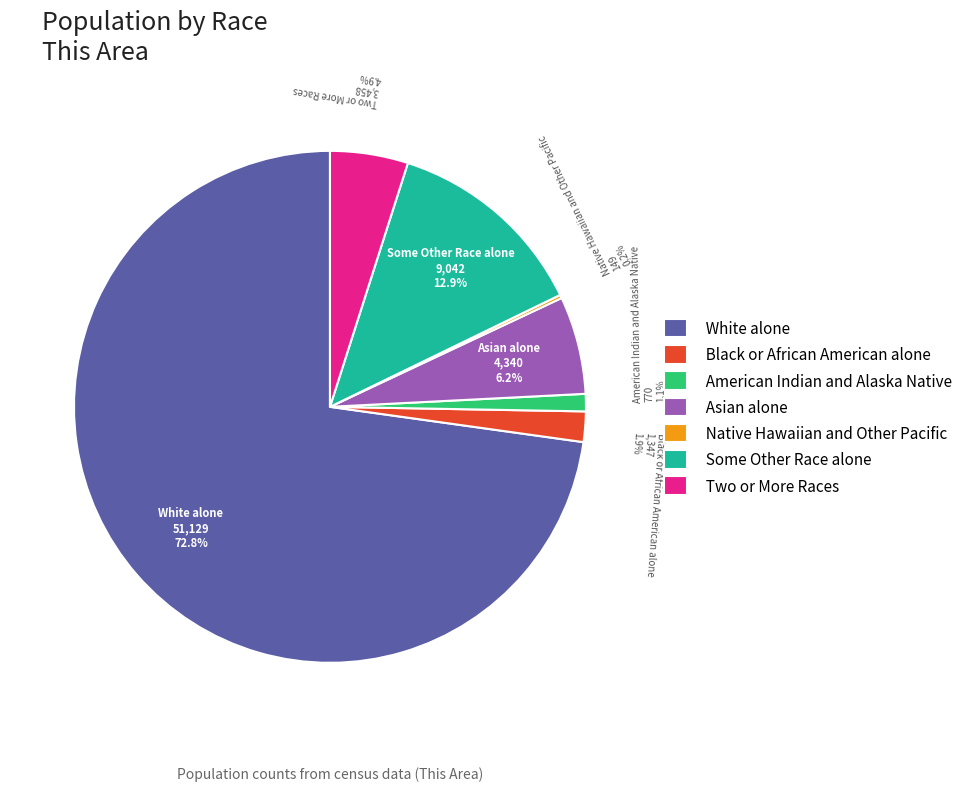

Is Two or More Races the majority of the pie?

No